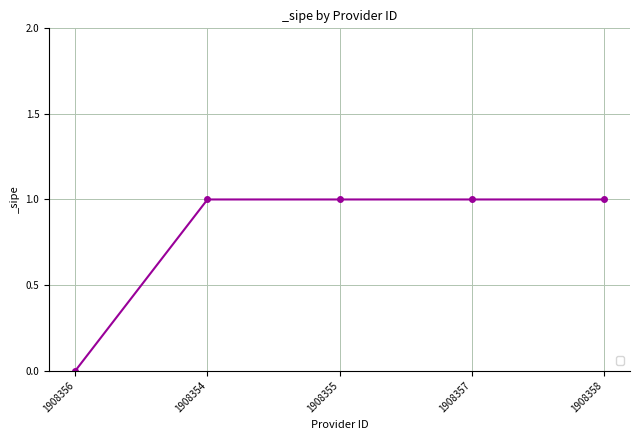

True or false: the data shows 1 at 1908357.

True